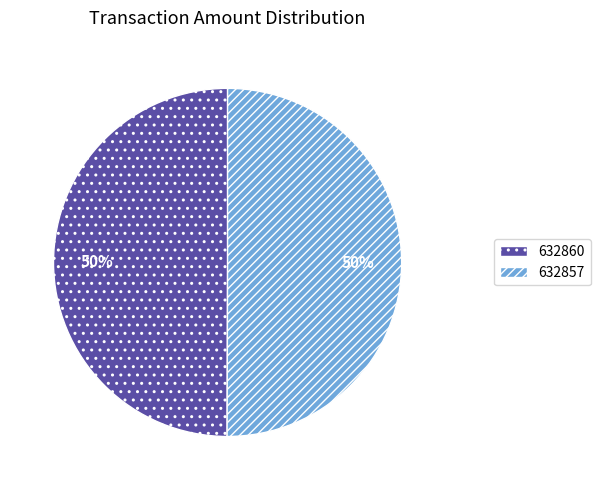

Is it true that 632857 is 50% of the pie?

True